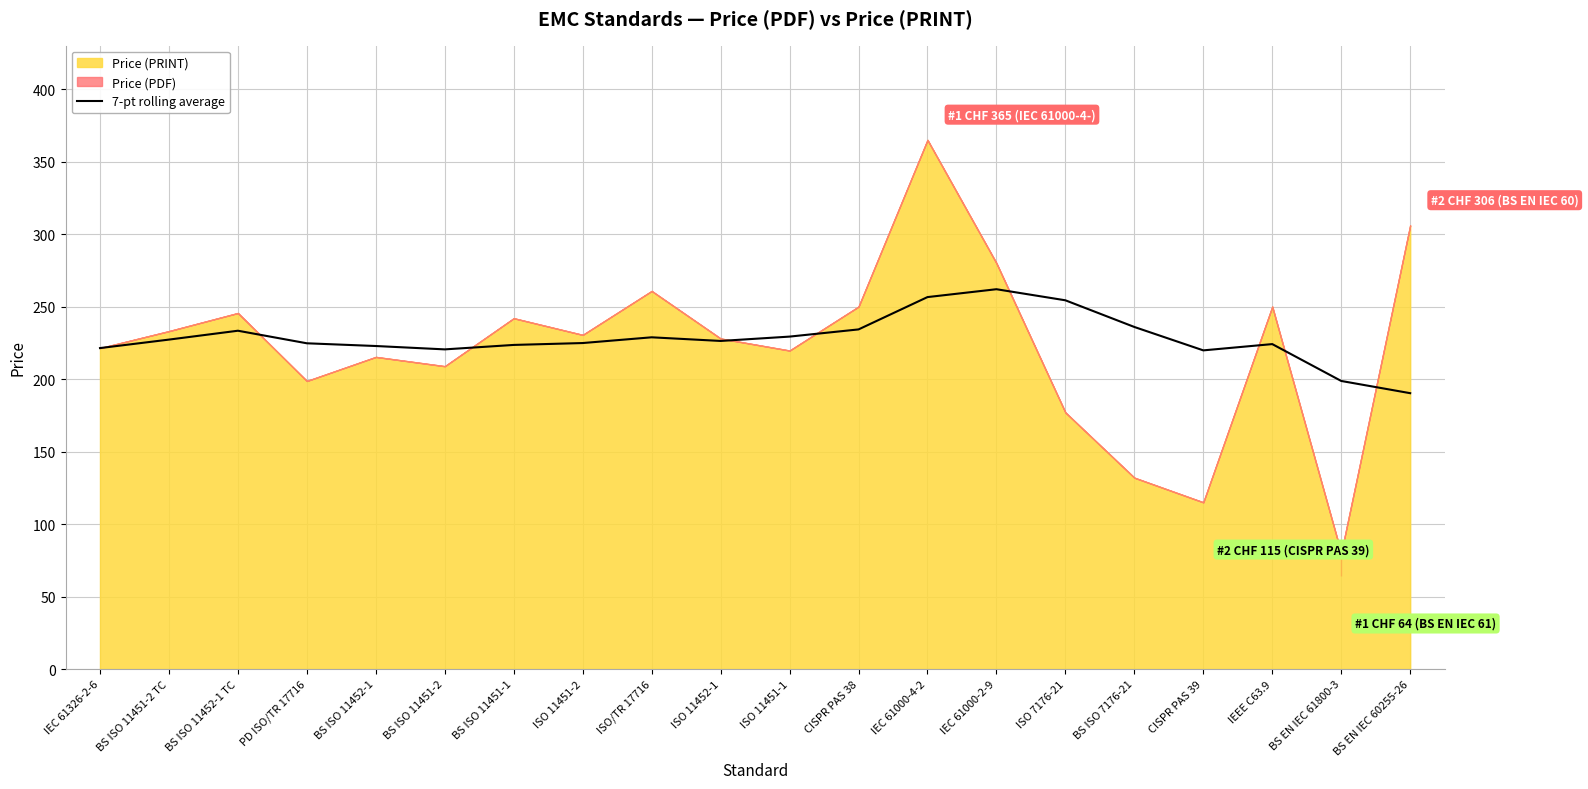

True or false: the data shows 124.8 at PD ISO/TR 17716.

False